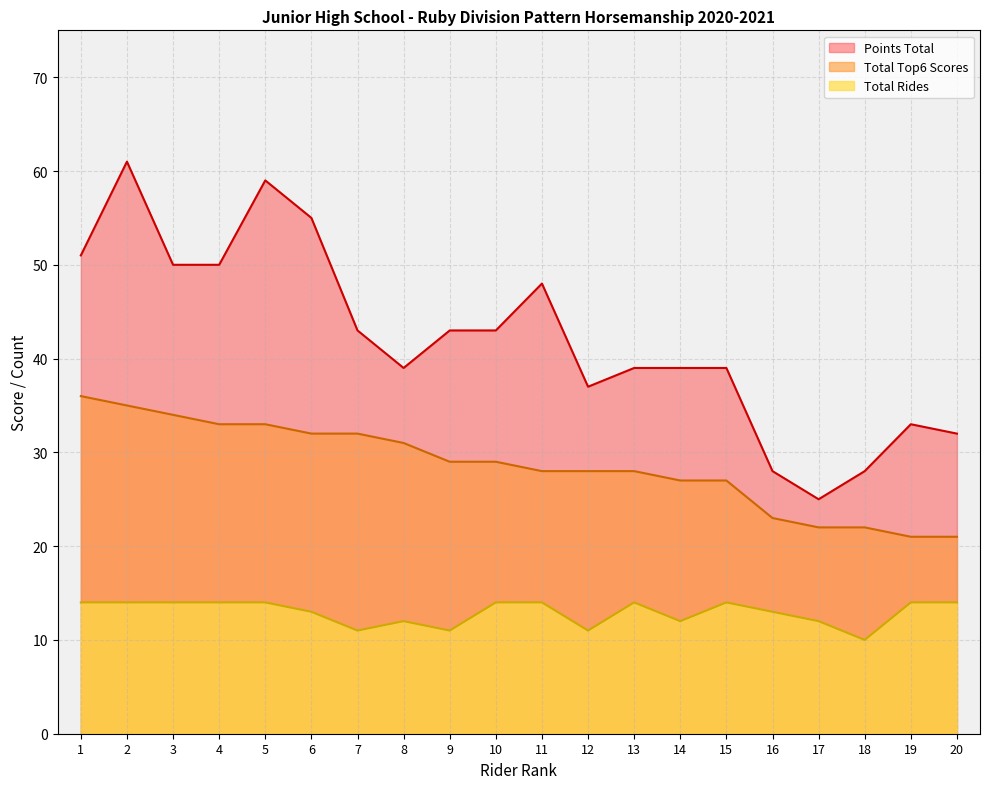

At which label is Points Total closest to 43?

7